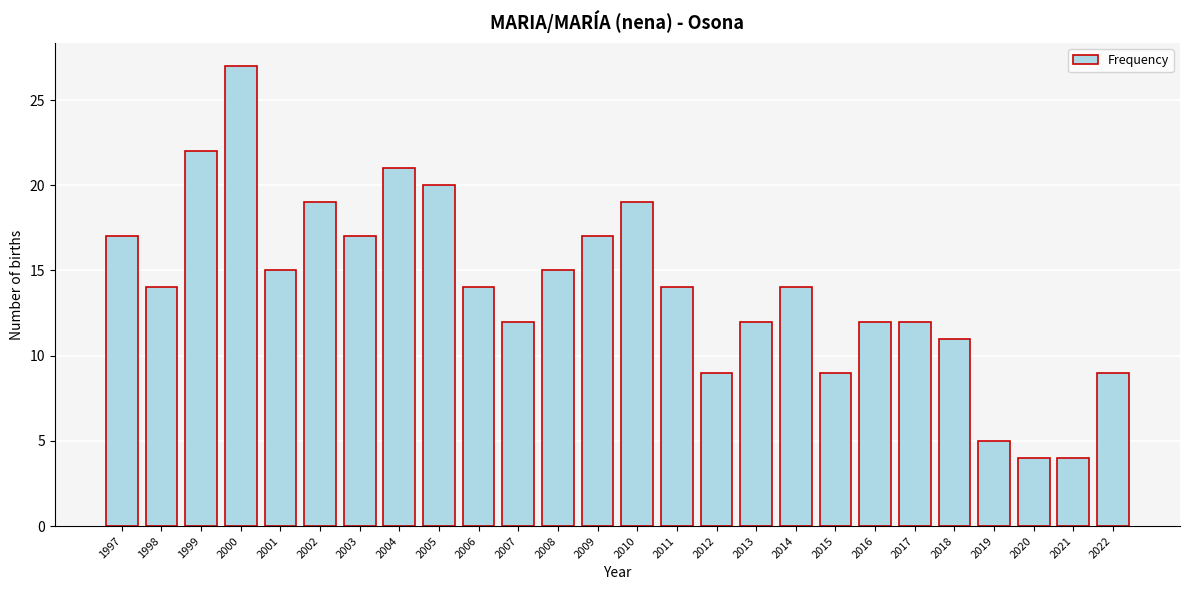

Reading left to right, transcribe all the data shown in this chart.

17	14	22	27	15	19	17	21	20	14	12	15	17	19	14	9	12	14	9	12	12	11	5	4	4	9